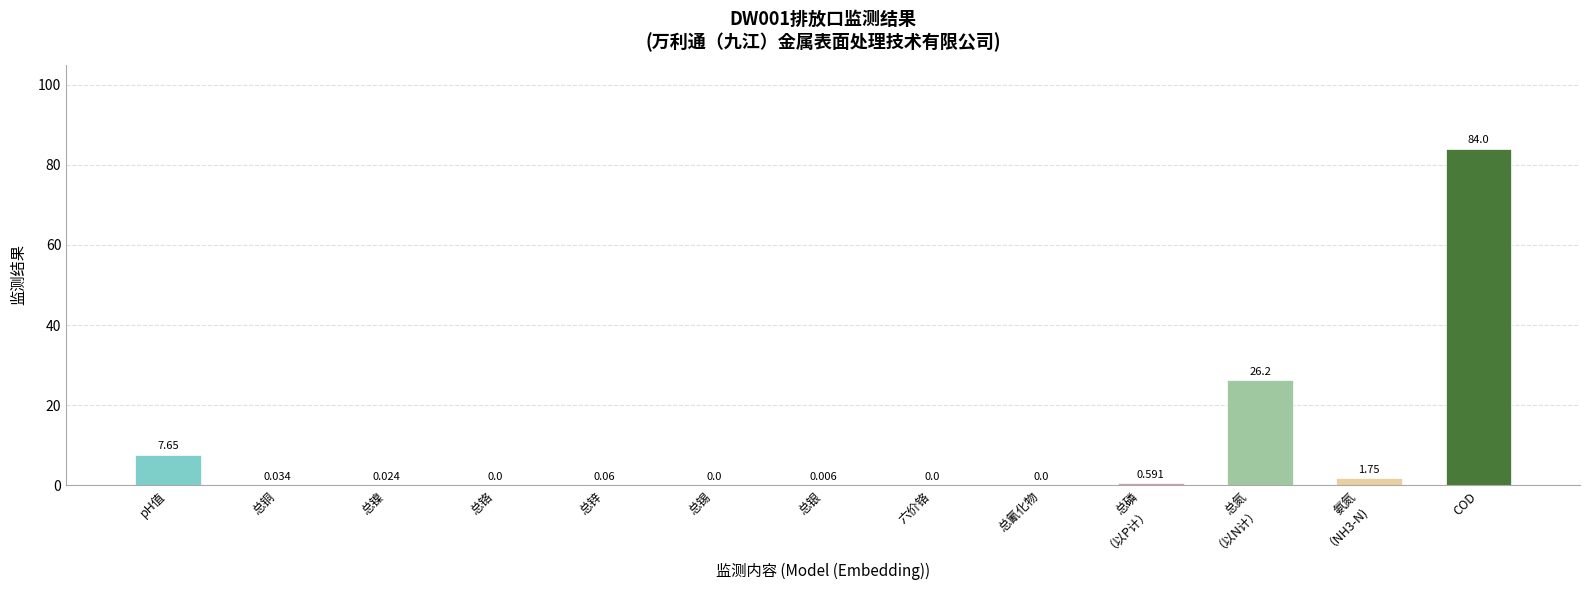

Does the chart contain stacked bars?

No